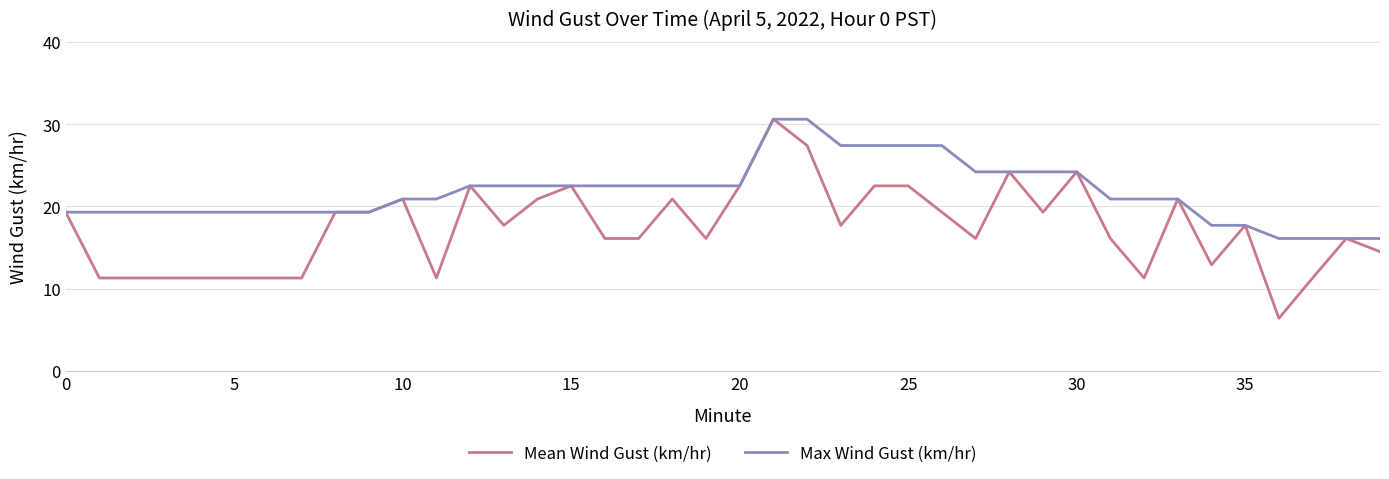

Which series has the largest range (max minus min)?

Mean Wind Gust (km/hr)